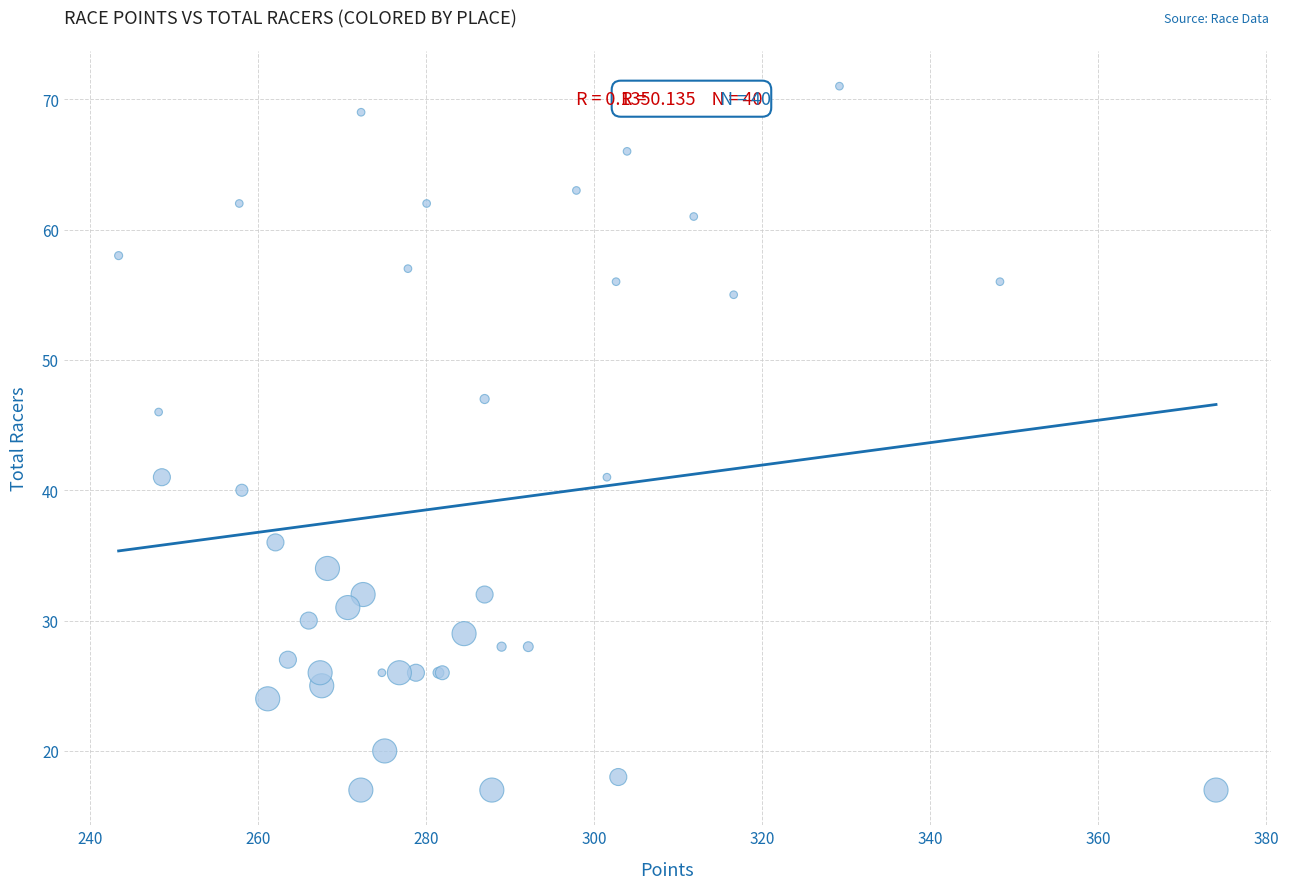

What Y value in the scatter plot is closest to 44?

46